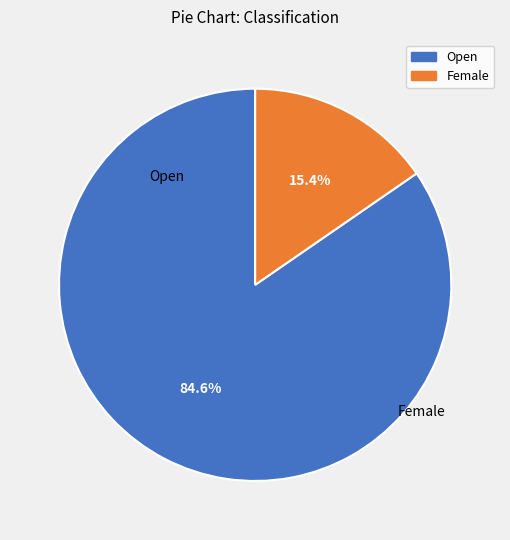

Is there any slice that represents more than half of the pie?

Yes